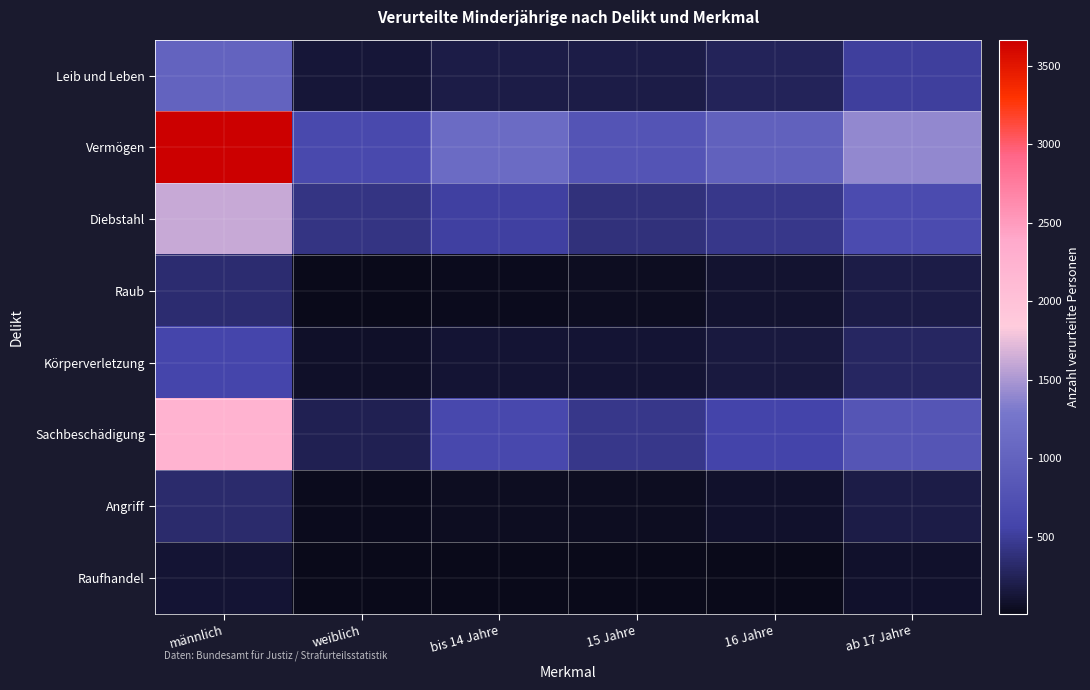

At ab 17 Jahre, list the series in order from smallest to largest.

Raufhandel, Angriff, Raub, Körperverletzung, Leib und Leben, Diebstahl, Sachbeschädigung, Vermögen